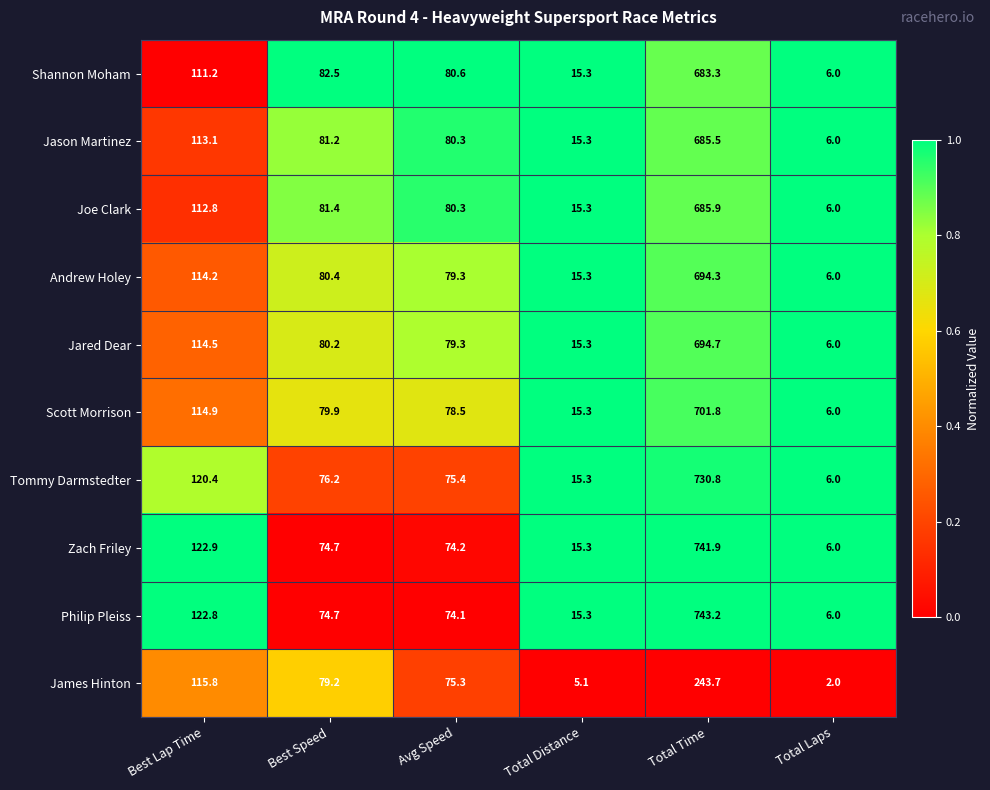

Is the value of Joe Clark at Best Lap Time greater than the value of Shannon Moham at Total Time?

No